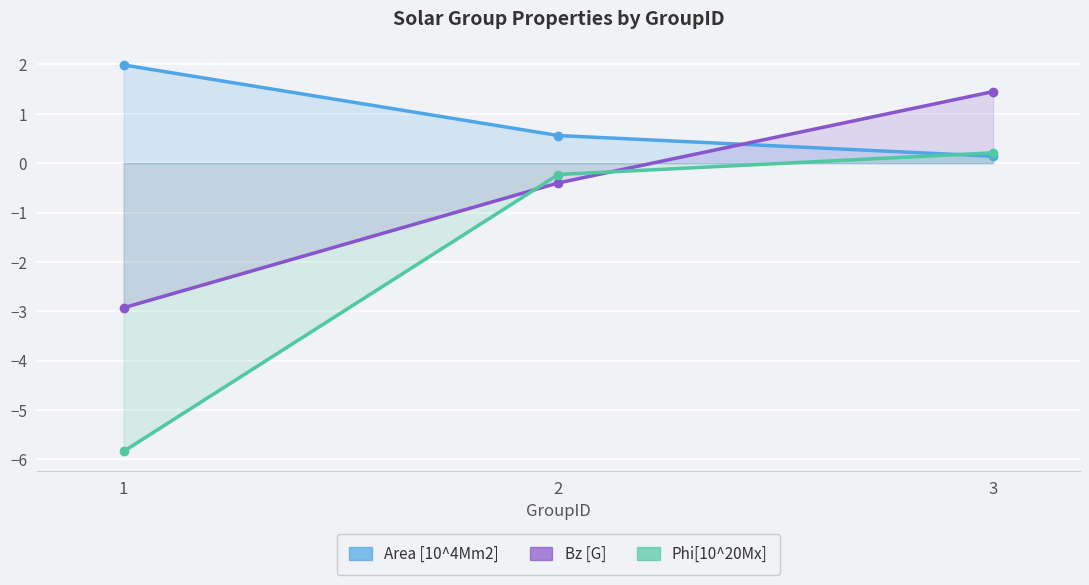

What is the value of the Phi[10^20Mx] point at the 3rd from the left?

0.2